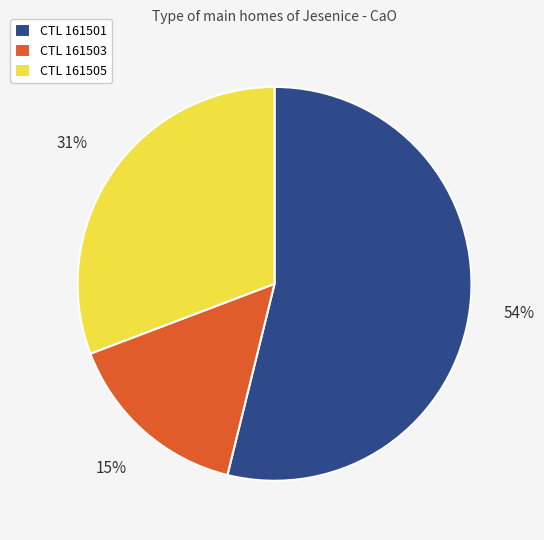

How many slices are in this pie chart?

3